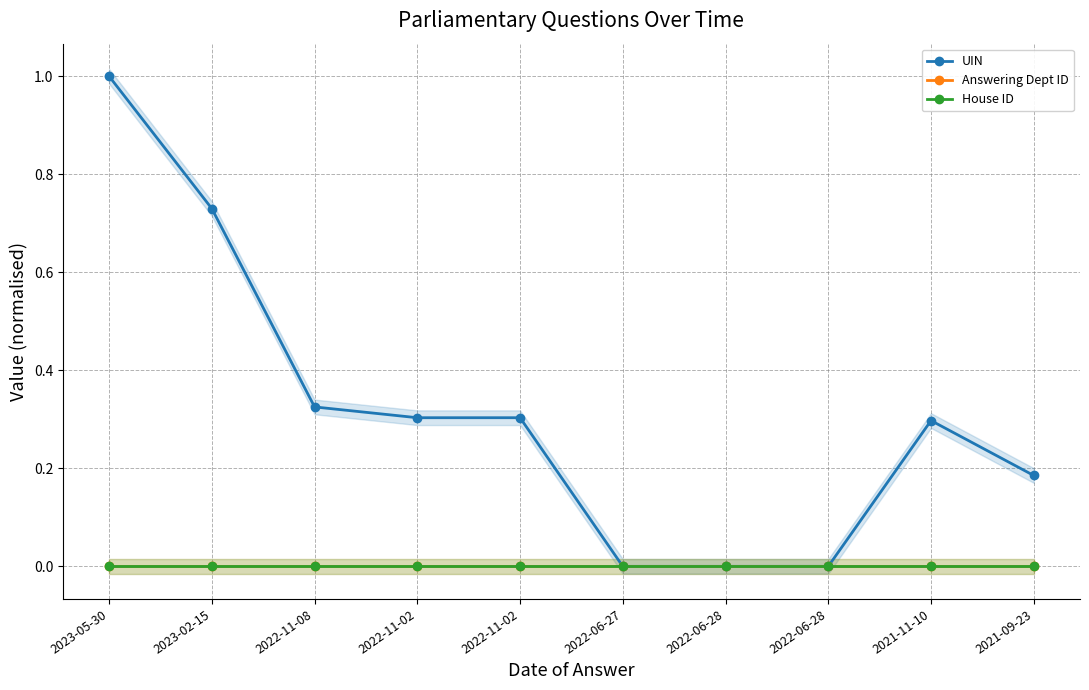

True or false: UIN and House ID intersect in this chart.

False